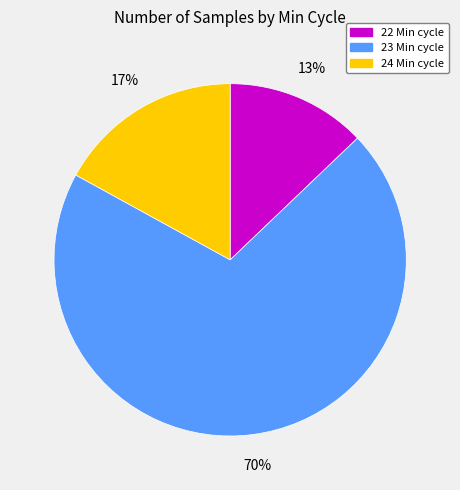

To the nearest percent, what is the difference between the 24 Min cycle and 23 Min cycle slice percentages?

53%